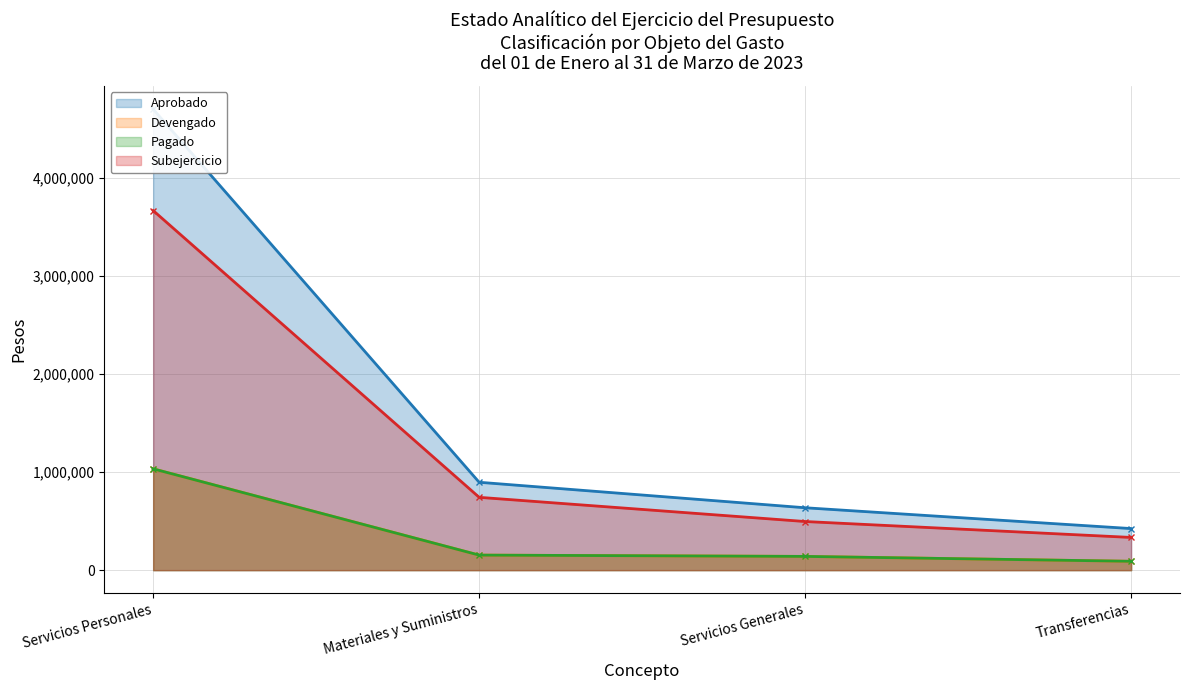

How many values in the Devengado series are below 153546?

2